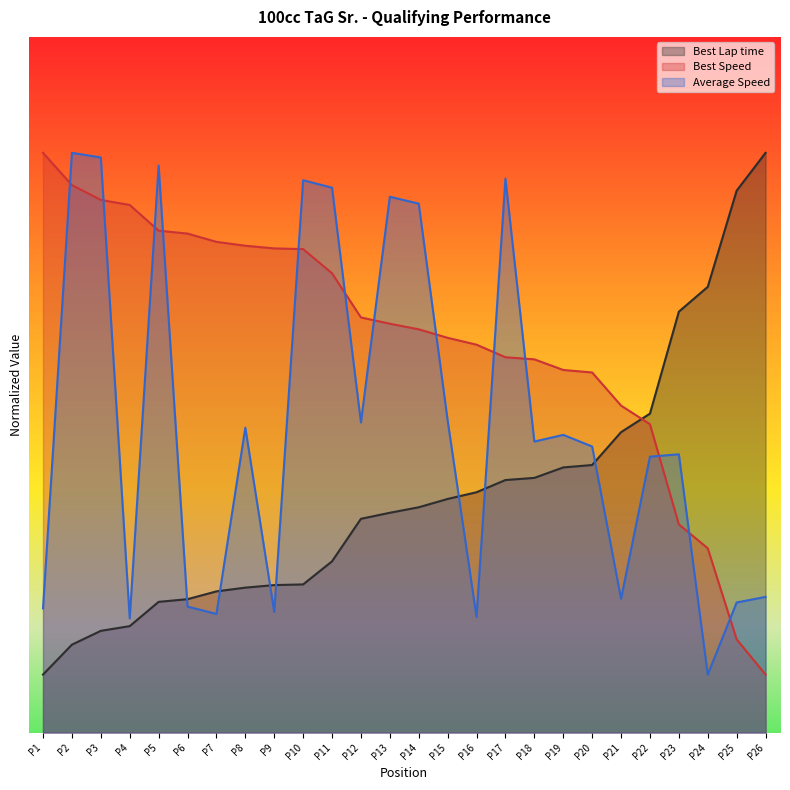

True or false: Best Speed and Average Speed intersect in this chart.

True